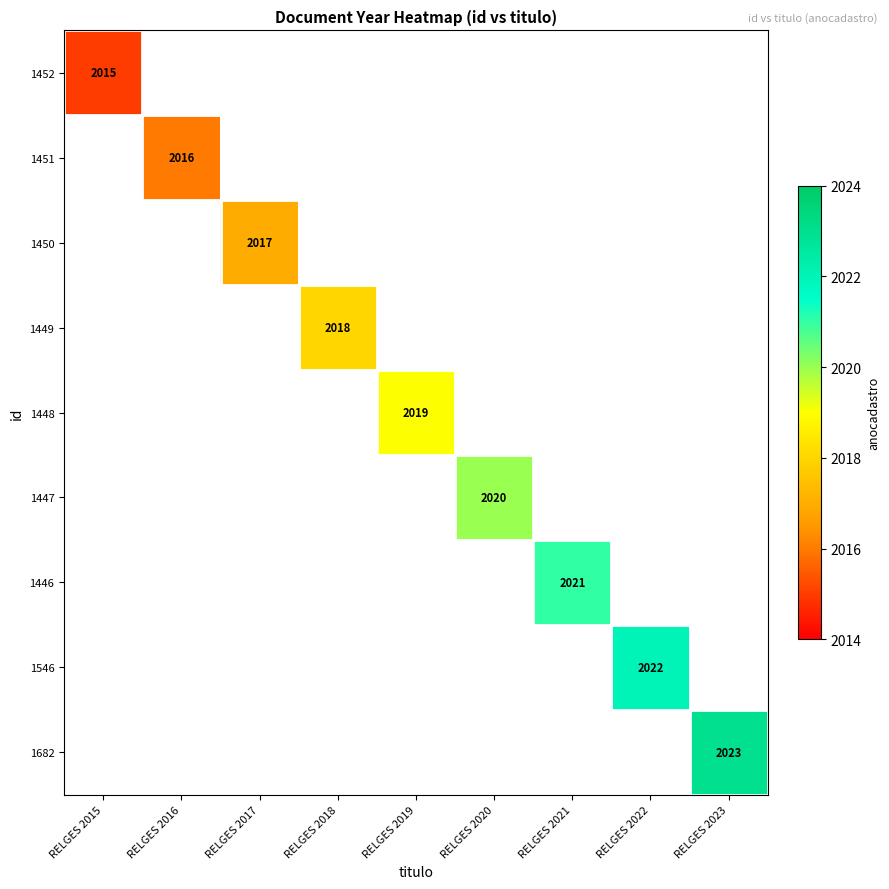

The value of 1682 at RELGES 2023 is 2023. True or false?

True